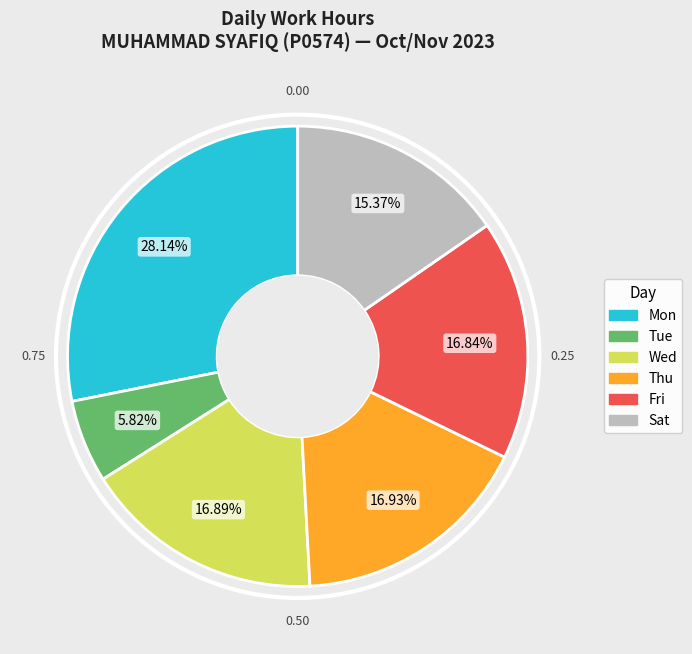

To the nearest percent, what is the difference between the largest and smallest slice percentages?

22%